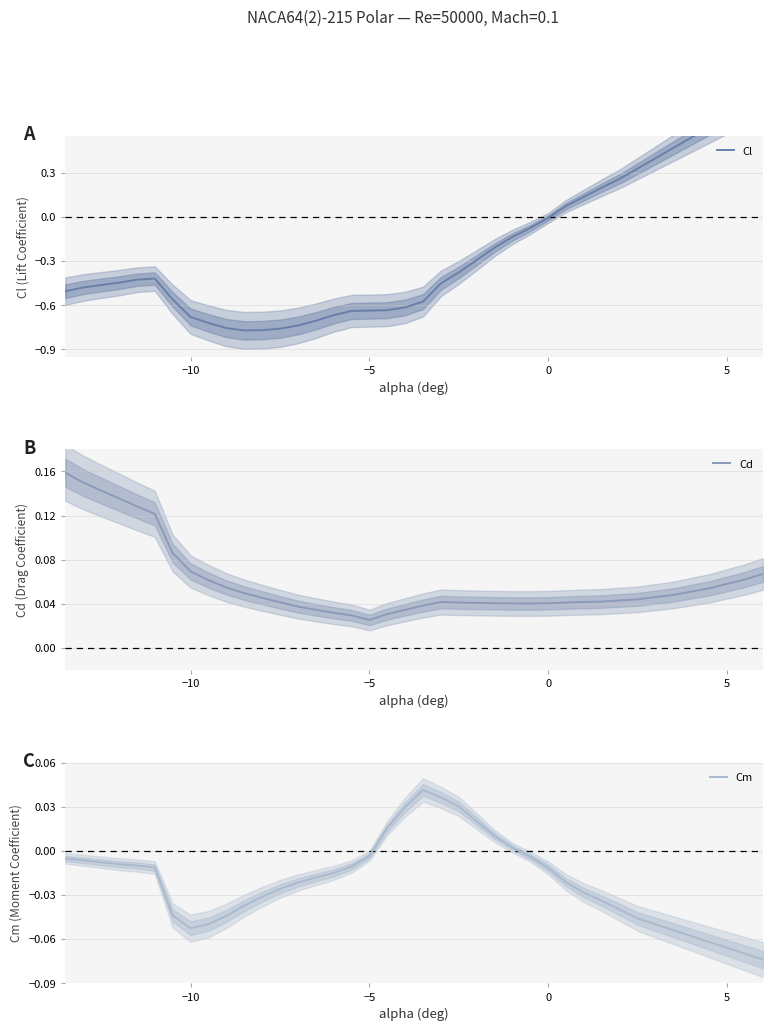

At how many categories does at least one series exceed 0?

40